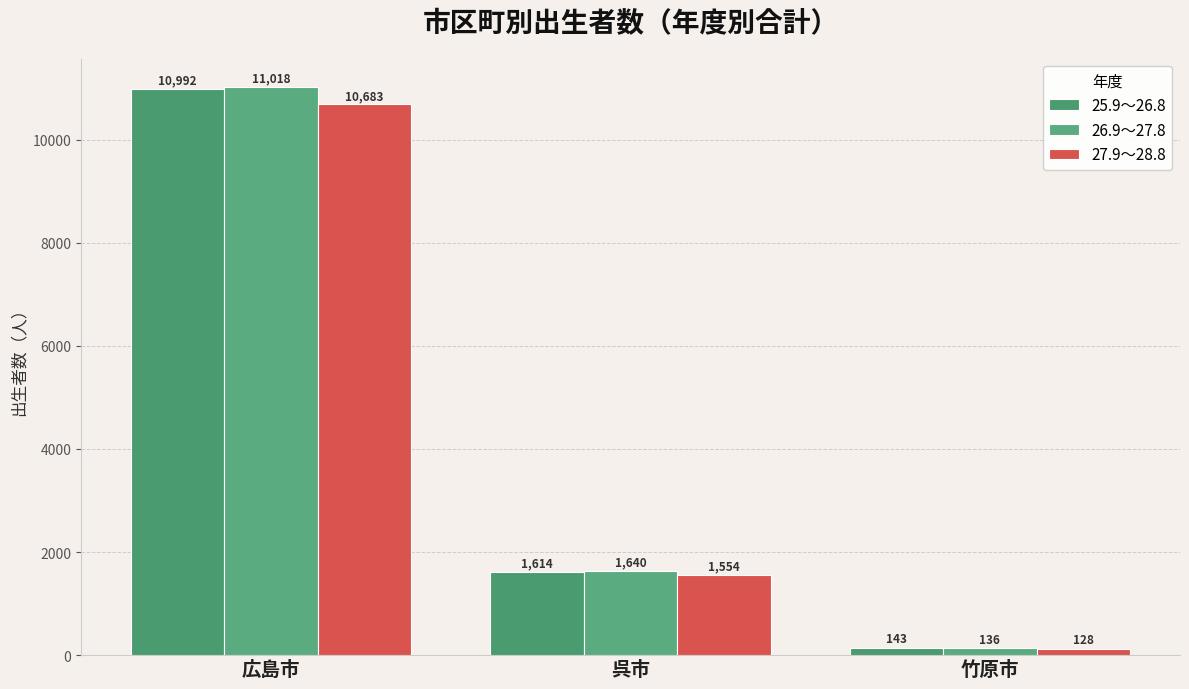

Between 広島市 and 竹原市, which series saw the biggest shift?

26.9～27.8